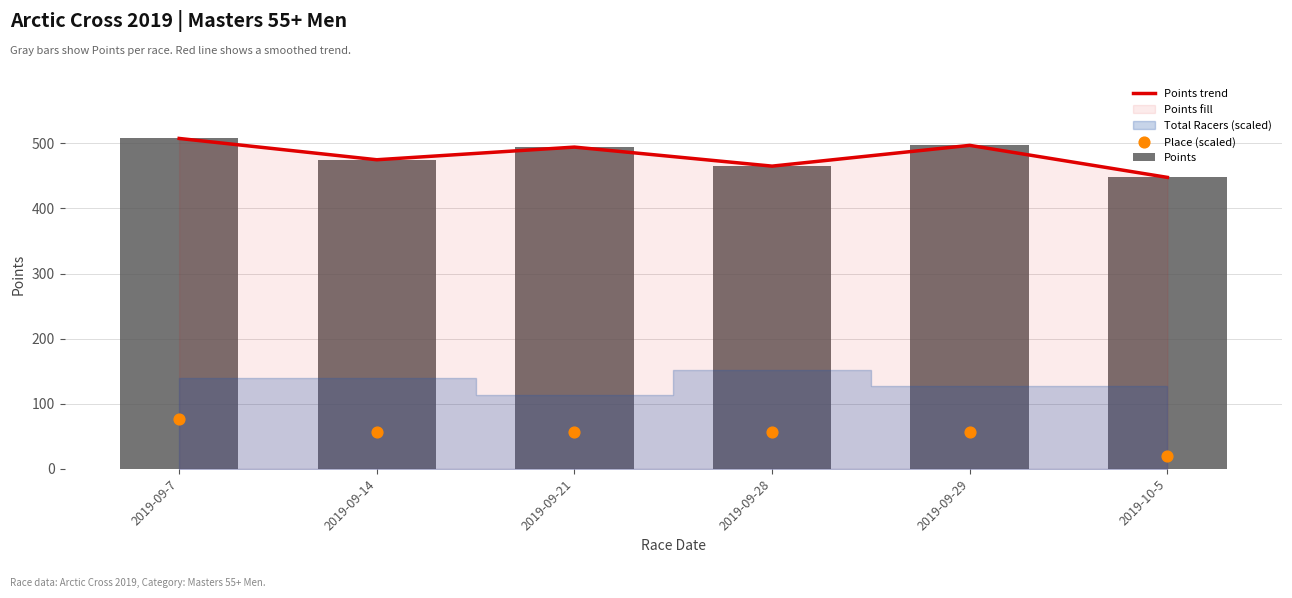

Is the value of Points trend at 2019-10-5 greater than the value of Place (scaled) at 2019-10-5?

Yes